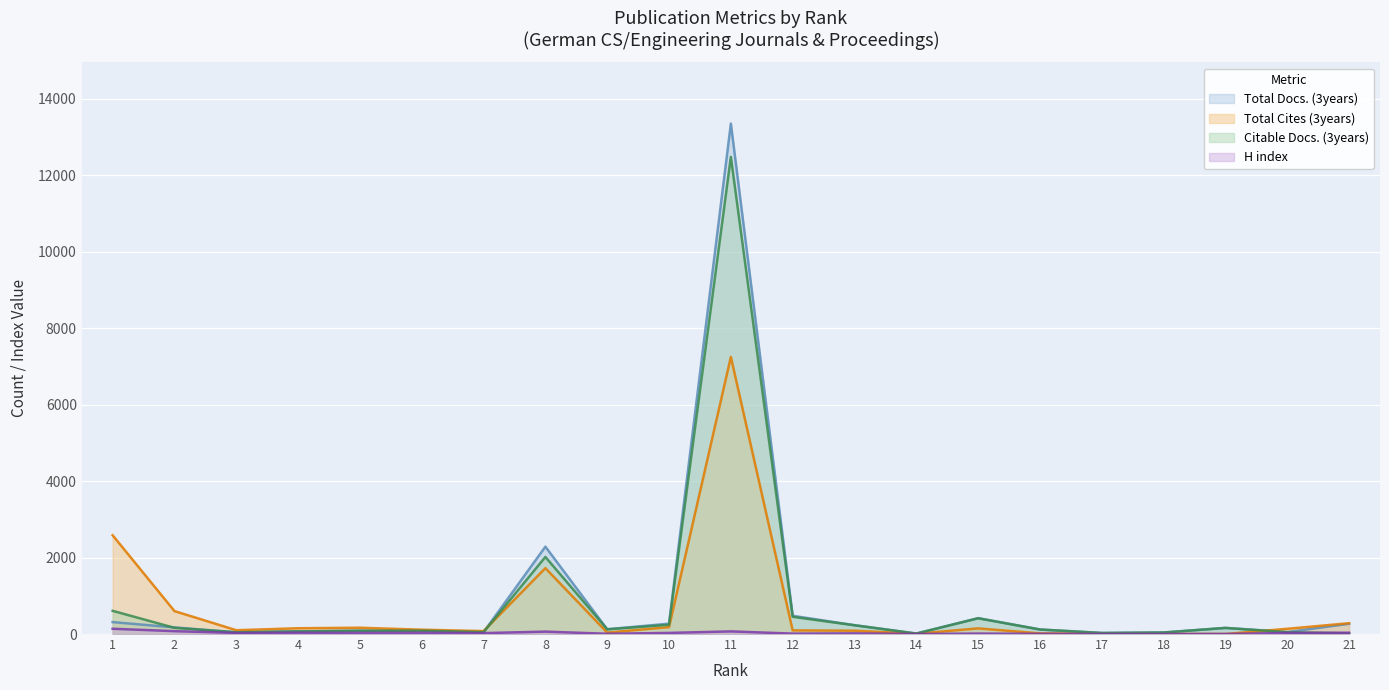

Is the value of Total Cites (3years) at 21 greater than the value of Total Docs. (3years) at 16?

Yes